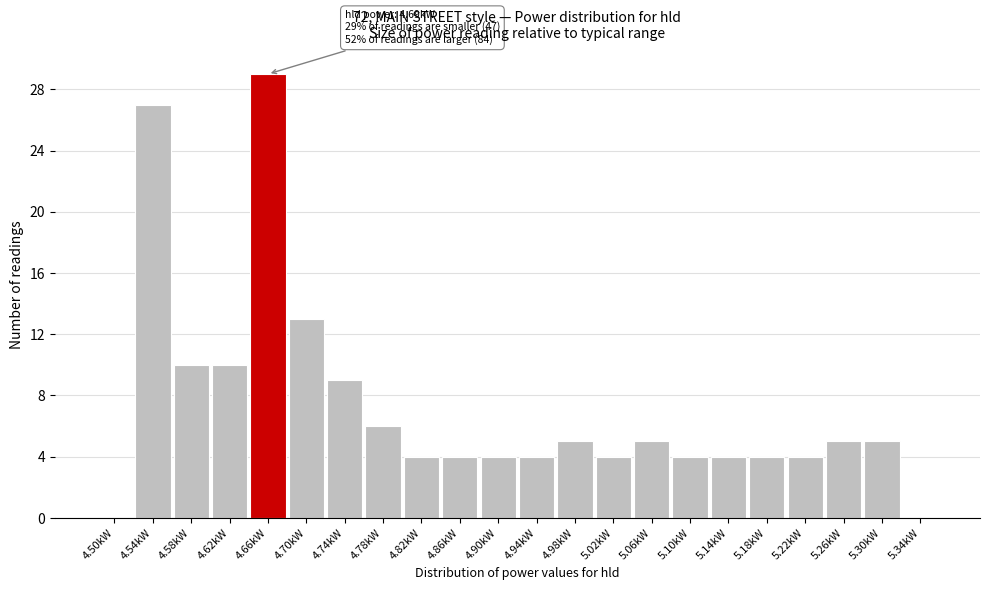

Reading left to right, what are all the values shown in this chart?

4.50kW=0	4.54kW=27	4.58kW=10	4.62kW=10	4.66kW=29	4.70kW=13	4.74kW=9	4.78kW=6	4.82kW=4	4.86kW=4	4.90kW=4	4.94kW=4	4.98kW=5	5.02kW=4	5.06kW=5	5.10kW=4	5.14kW=4	5.18kW=4	5.22kW=4	5.26kW=5	5.30kW=5	5.34kW=0